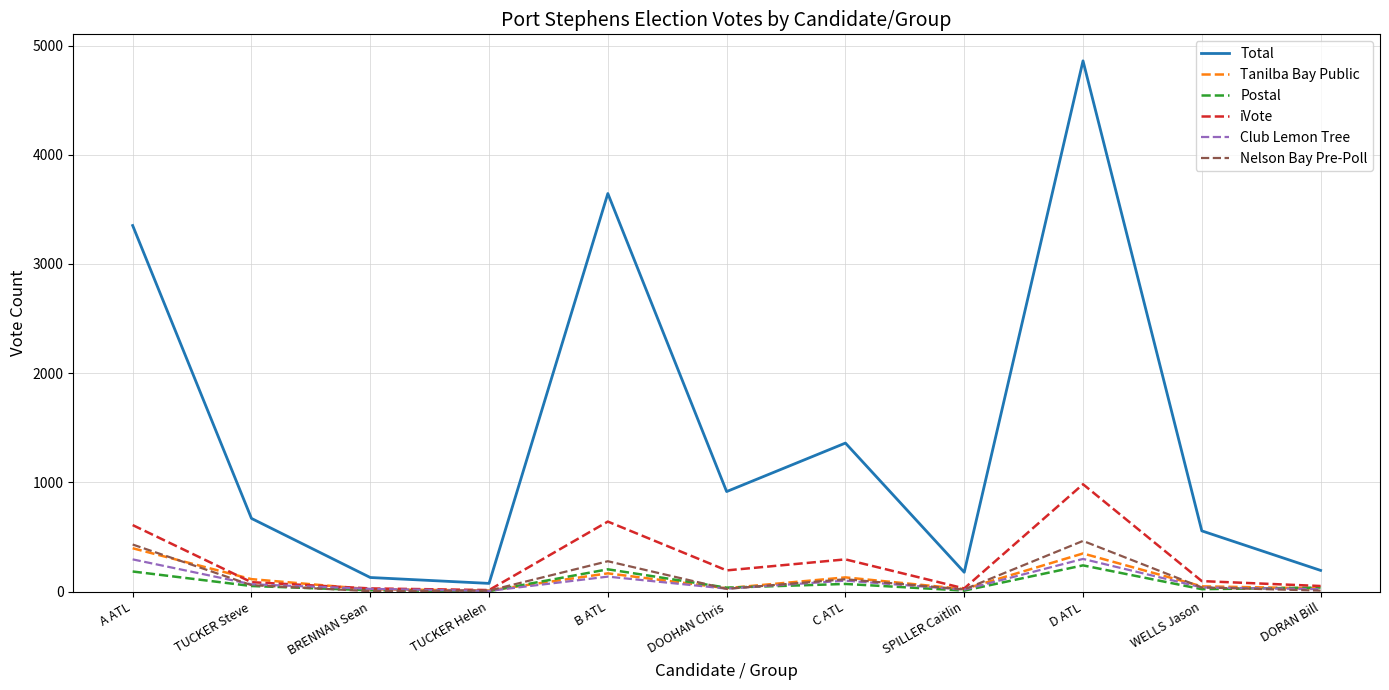

True or false: Total has a value of 177 at SPILLER Caitlin.

True